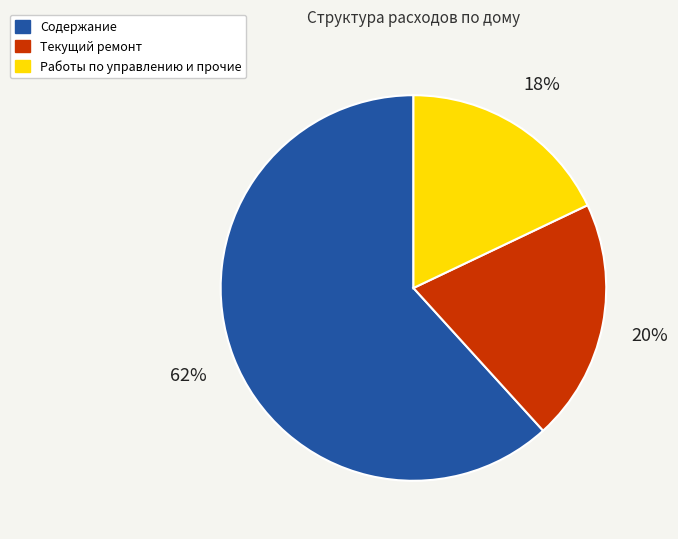

Is there any slice that represents more than half of the pie?

Yes